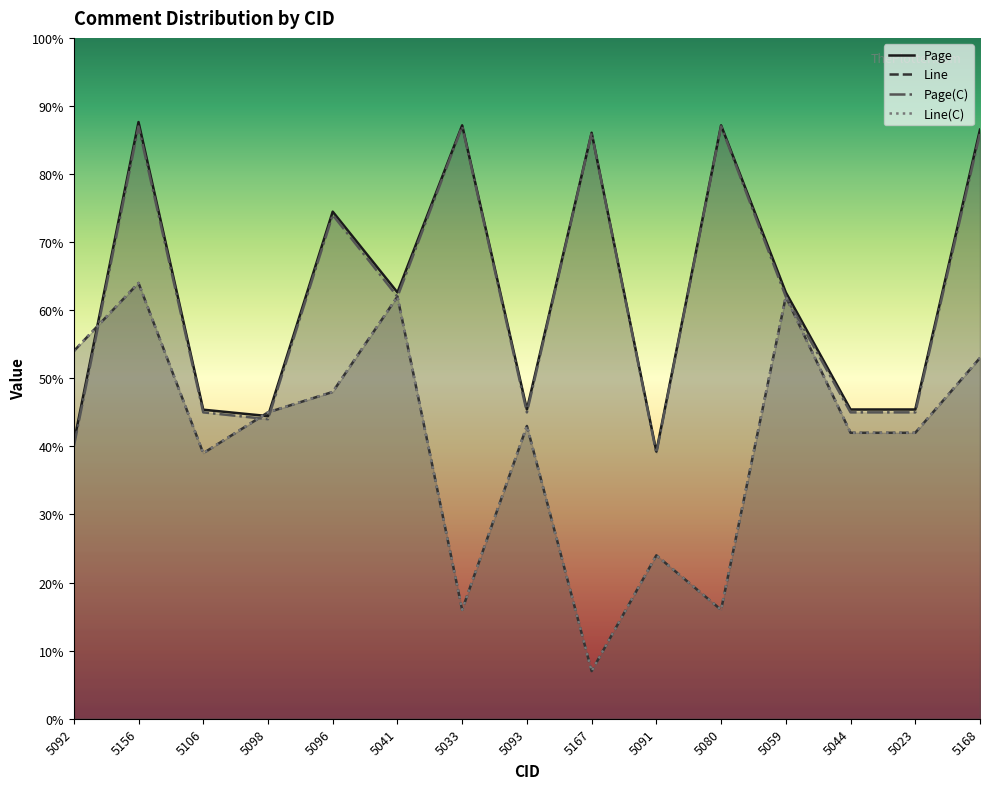

What is the value of the Page(C) point at the 14th from the left?

45.0